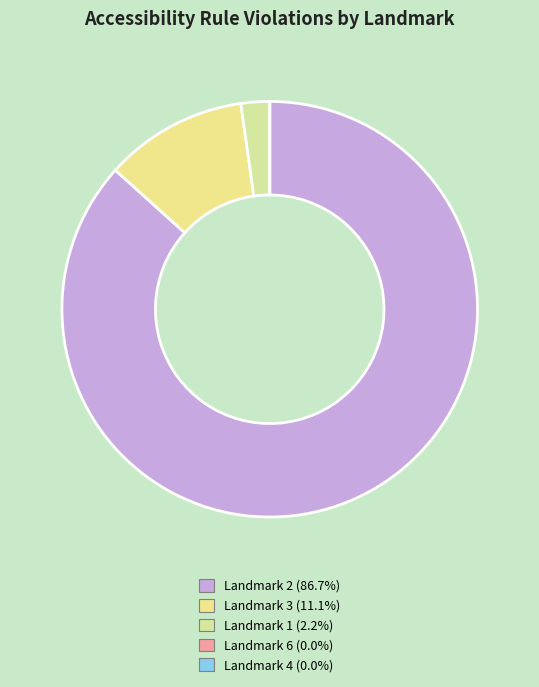

What is the change in value from Landmark 3 to Landmark 6?

-5